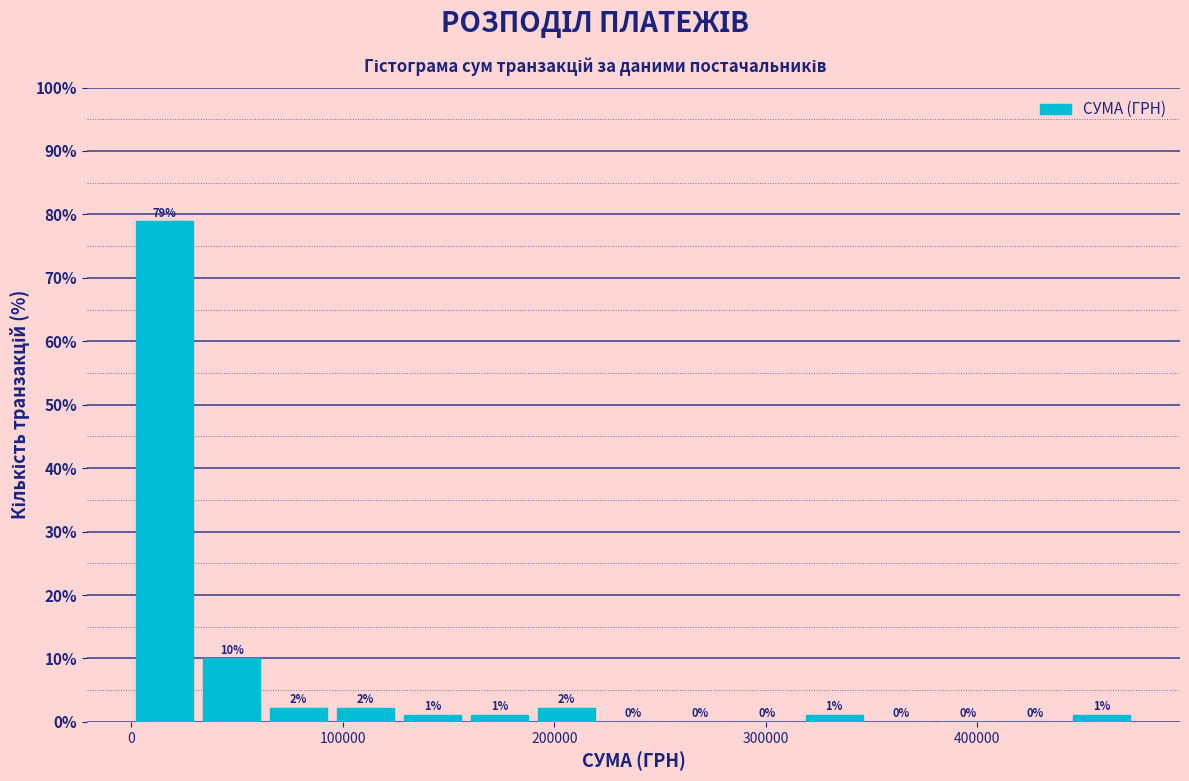

Around what value on the x-axis is the tallest bar? Give the approximate position of its centre, as read against the axis.

20000